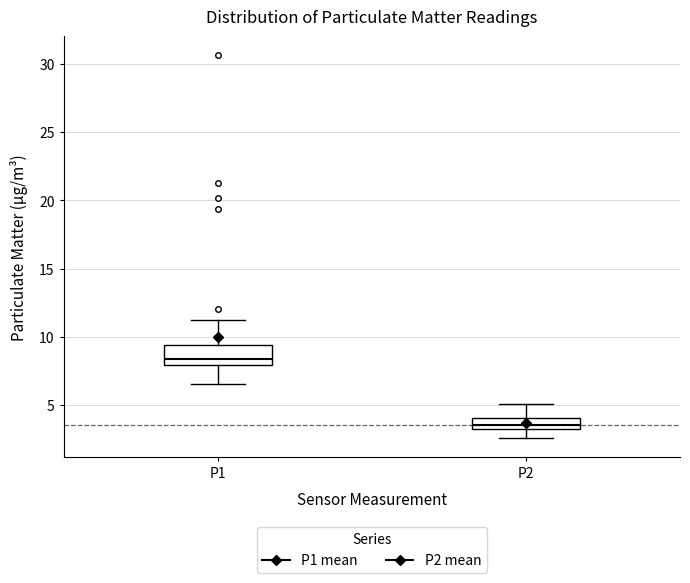

Which box has the highest median line?

P1